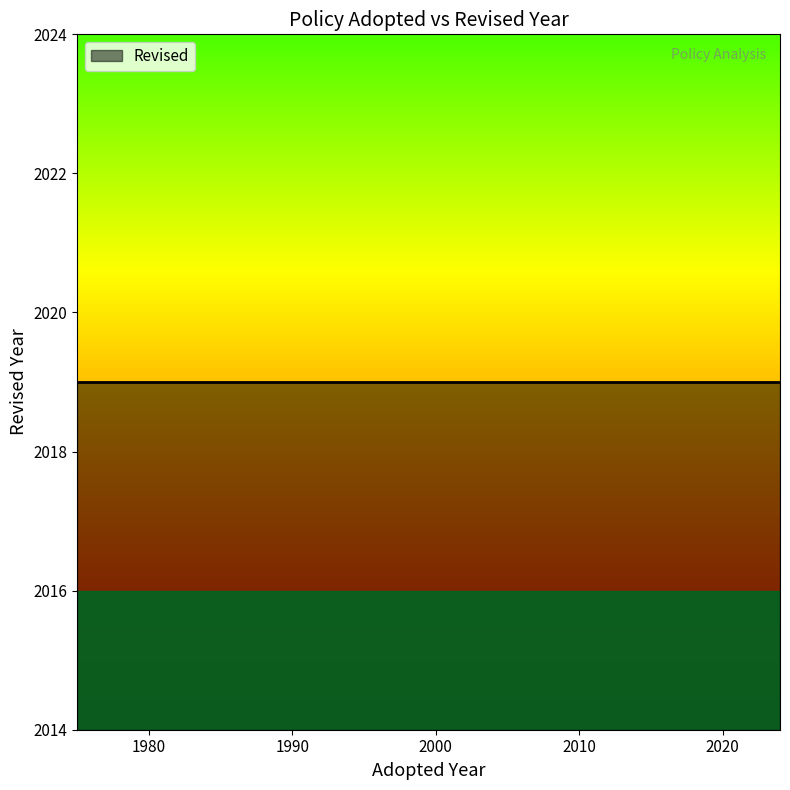

Reading right to left, what are all the values shown in this chart?

2=2019	1=2016	adopted=1980